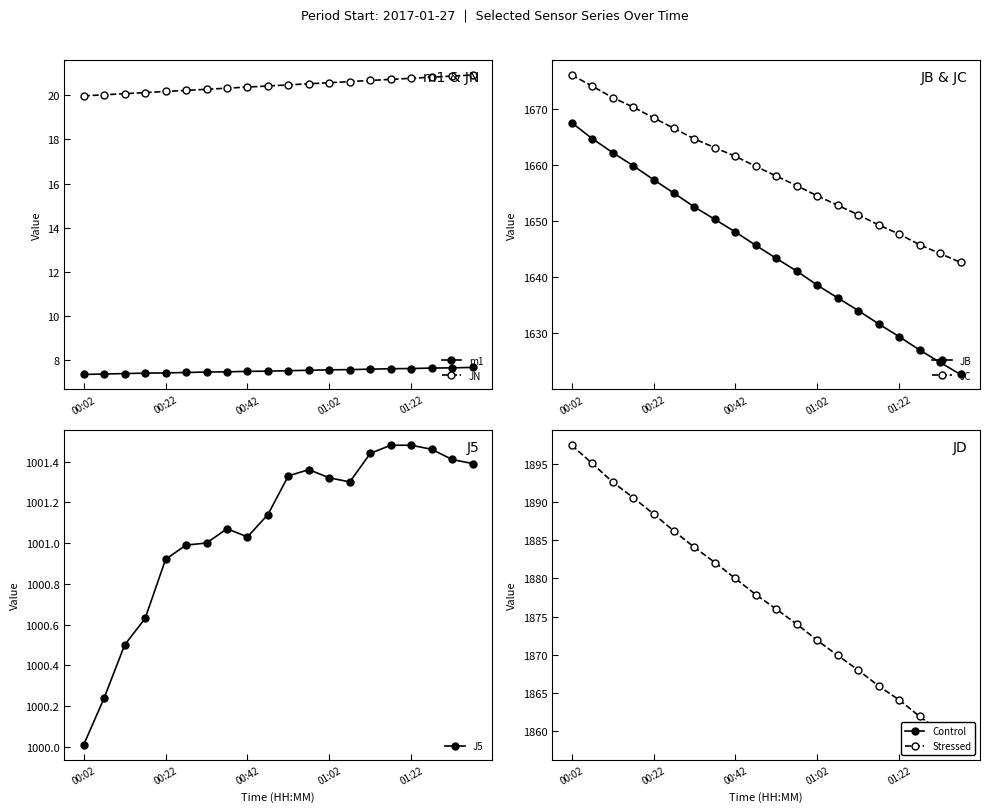

Reading right to left, extract all data points from this chart.

m1: 7.7	7.6	7.6	7.6	7.6	7.6	7.5	7.5	7.5	7.5	7.5	7.5	7.5	7.4	7.4	7.4	7.4	7.4	7.3	7.3
JN: 20.9	20.9	20.8	20.8	20.7	20.7	20.6	20.6	20.5	20.5	20.4	20.4	20.3	20.3	20.2	20.2	20.1	20.1	20.0	20.0
JB: 1622.7	1624.8	1627.1	1629.4	1631.7	1634.1	1636.3	1638.6	1641.1	1643.4	1645.7	1648.1	1650.3	1652.5	1655.0	1657.4	1659.9	1662.2	1664.7	1667.5
JC: 1642.6	1644.2	1645.8	1647.7	1649.3	1651.1	1652.8	1654.5	1656.3	1658.0	1659.7	1661.5	1663.1	1664.6	1666.5	1668.4	1670.3	1672.0	1674.0	1676.0
J5: 1001.4	1001.4	1001.5	1001.5	1001.5	1001.4	1001.3	1001.3	1001.4	1001.3	1001.1	1001.0	1001.1	1001.0	1001.0	1000.9	1000.6	1000.5	1000.2	1000.0
JD: 1858.2	1859.9	1861.9	1864.1	1865.9	1868.0	1869.9	1871.9	1874.0	1876.0	1877.9	1880.0	1882.1	1884.1	1886.2	1888.5	1890.6	1892.6	1895.1	1897.5